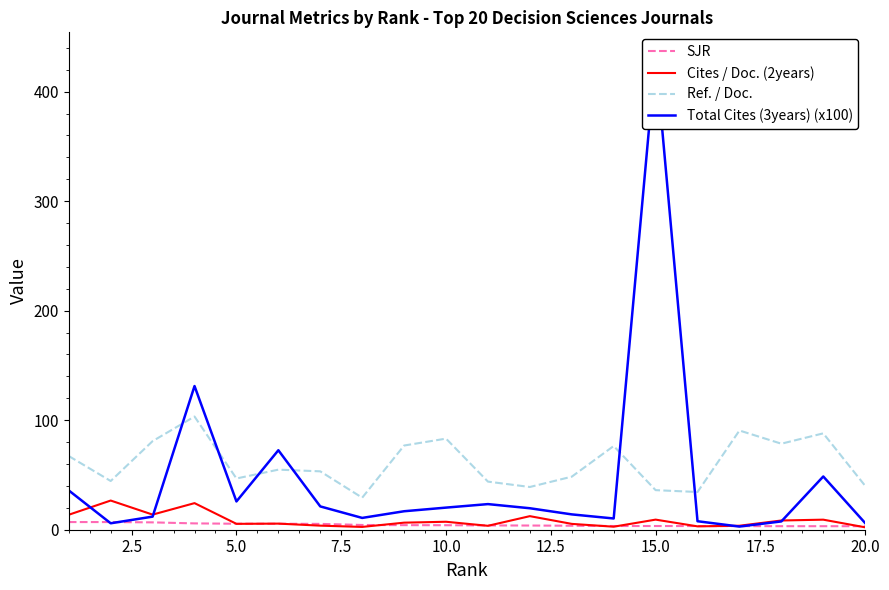

What is the maximum value for Cites / Doc. (2years)?

26.6